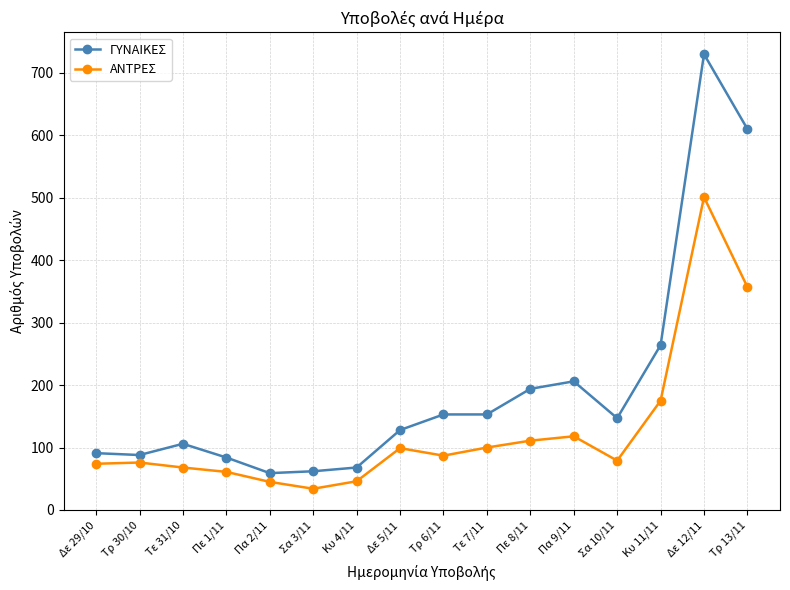

The ΓΥΝΑΙΚΕΣ series shows 206 at Πα 9/11. True or false?

True